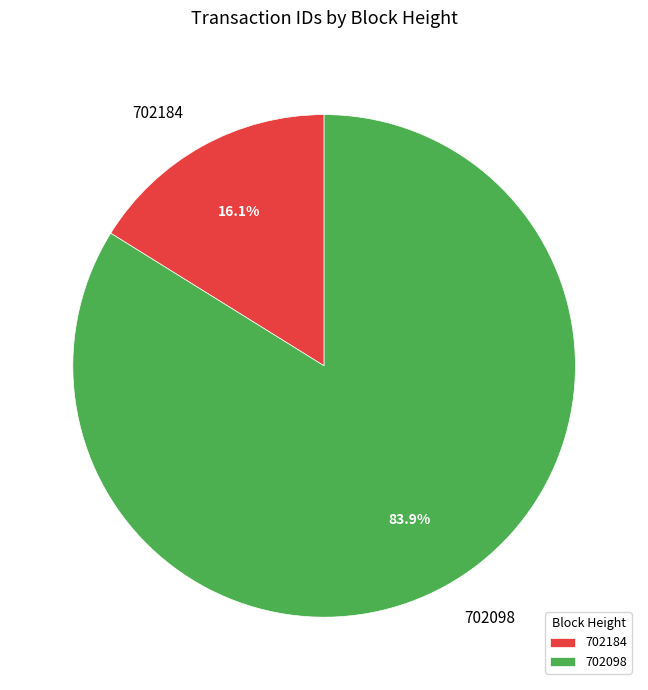

What percentage is the 702184 slice, to the nearest percent?

16%